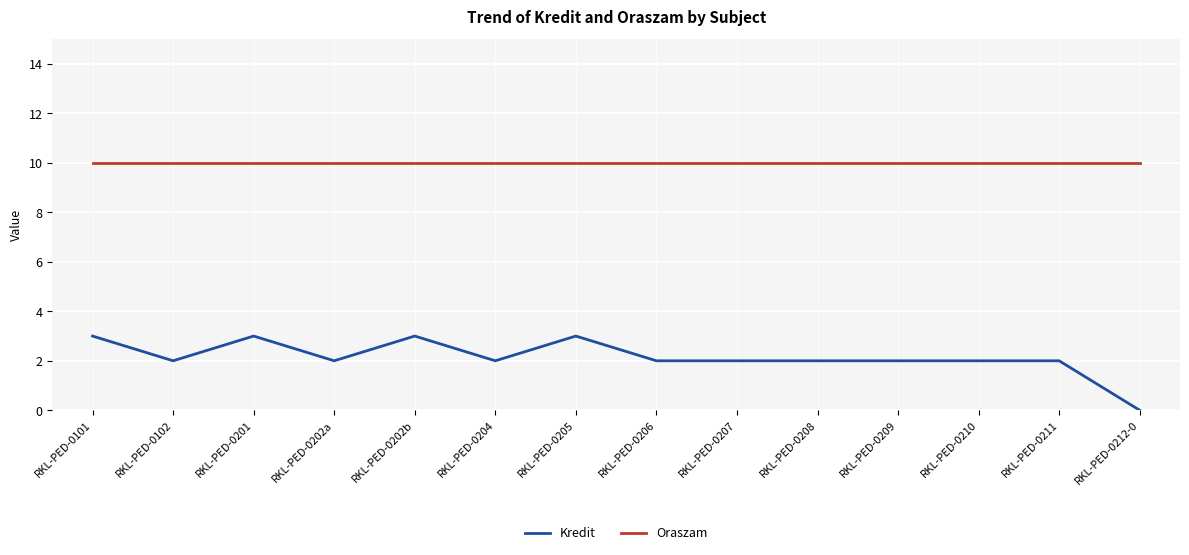

At how many categories does at least one series exceed 5?

14